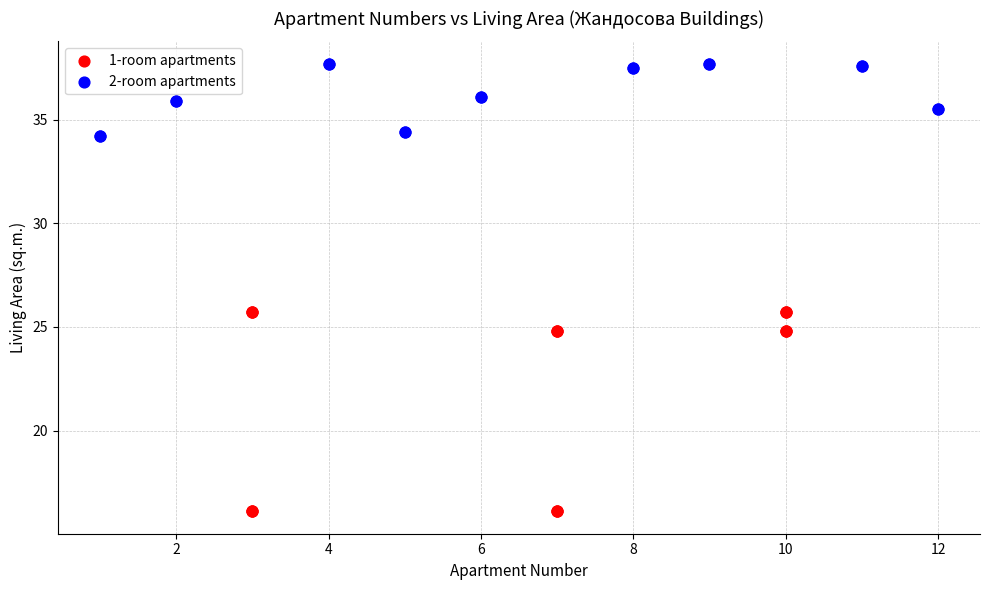

What are all the series names shown in the legend?

1-room apartments, 2-room apartments